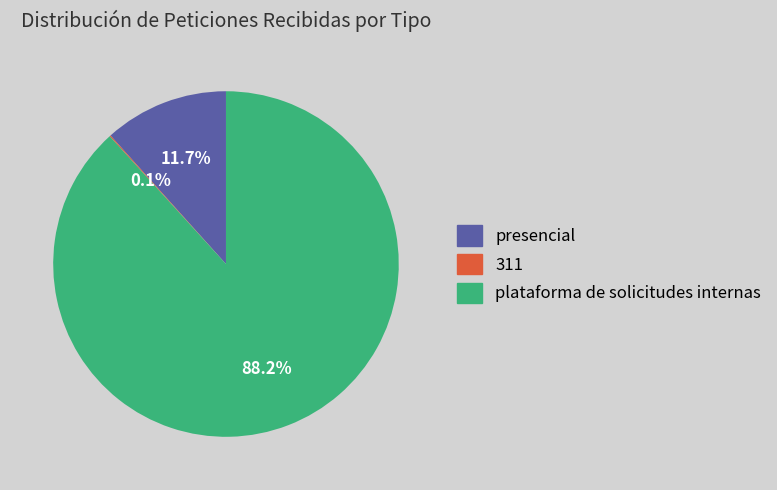

Which category accounts for the majority?

plataforma de solicitudes internas